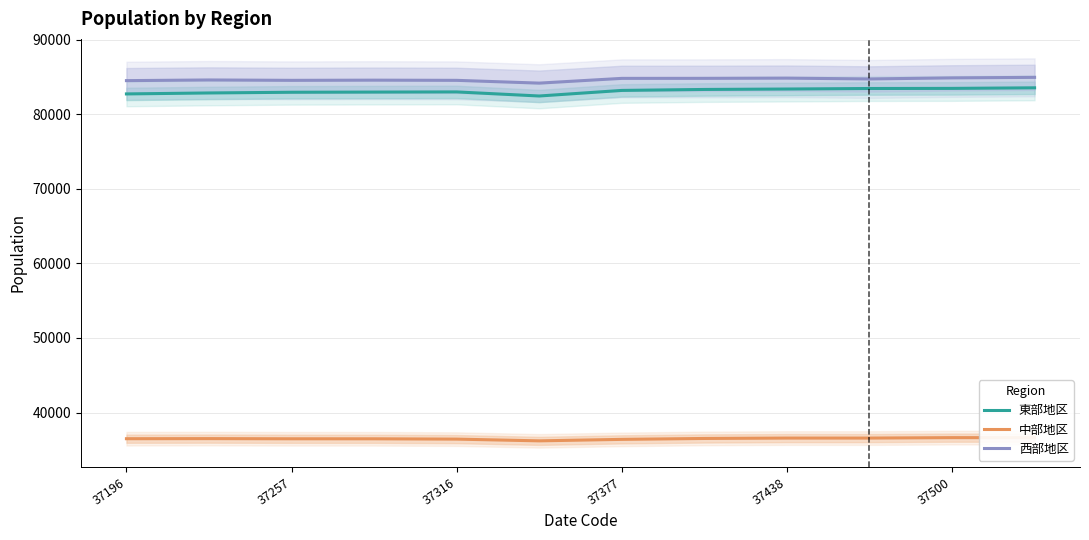

What is the lowest value of the 西部地区 series?

84156